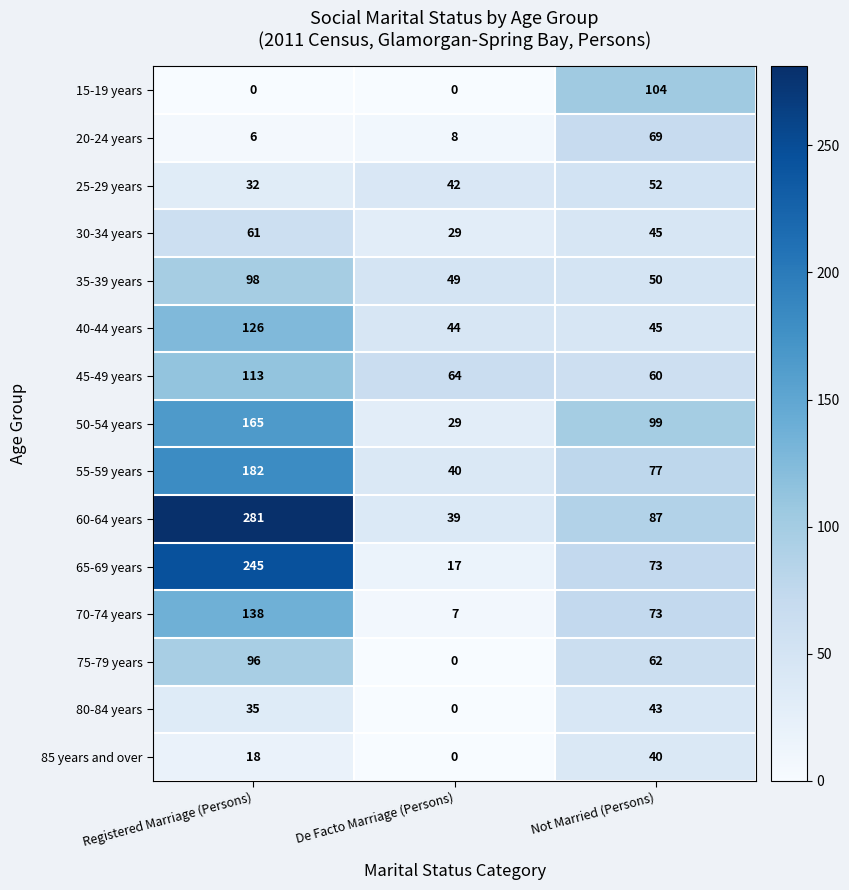

Which series has the largest range (max minus min)?

60-64 years